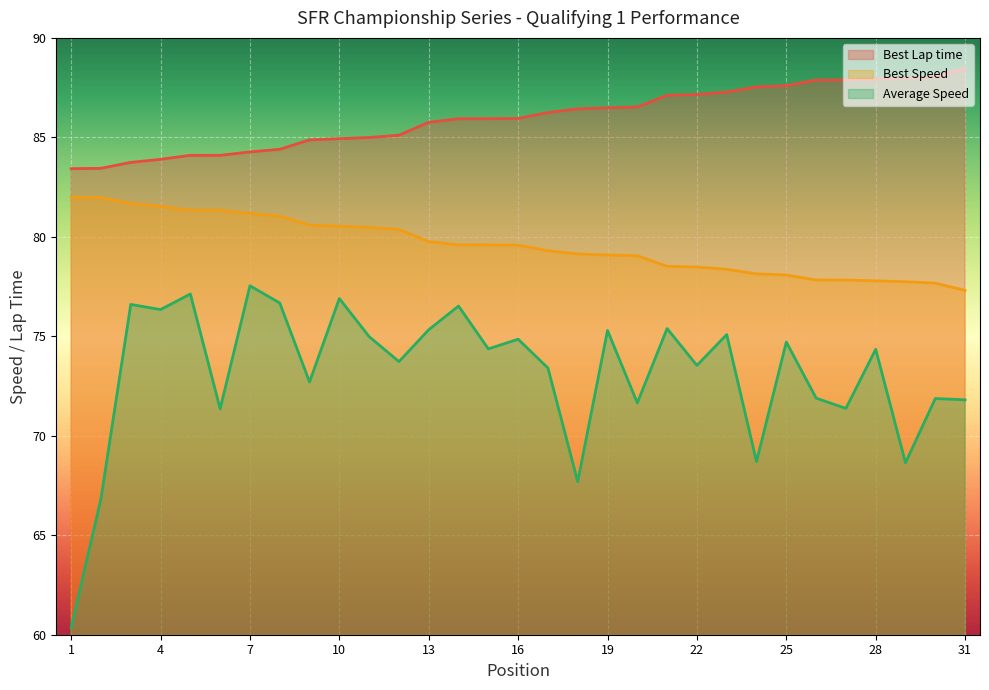

How many data points in Best Lap time are less than 85?

11